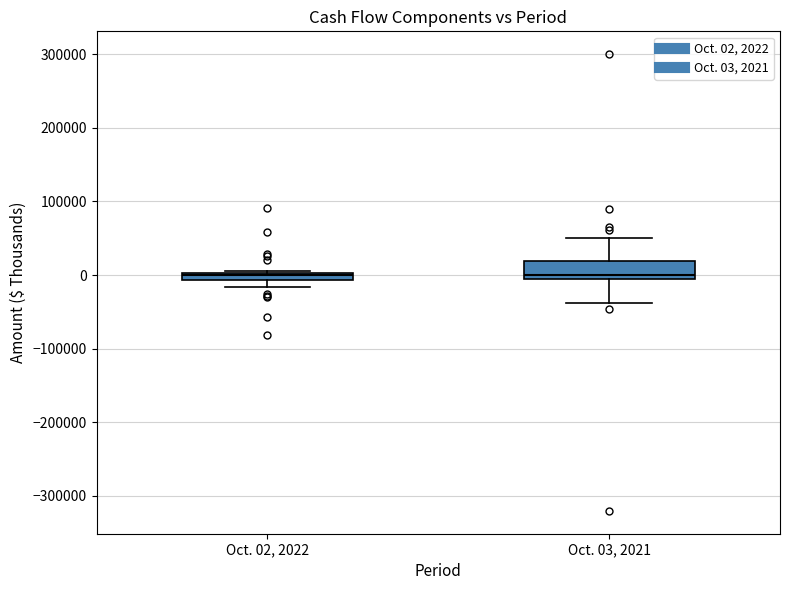

Where is the upper edge of the box for Oct. 02, 2022 on the y-axis? The values are not printed on the chart, so give them approximately, as read against the axis.

0